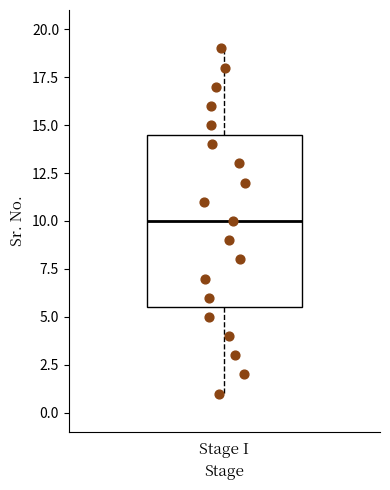

Where does the upper whisker of the box for Stage I end on the y-axis? The values are not printed on the chart, so give them approximately, as read against the axis.

19.0